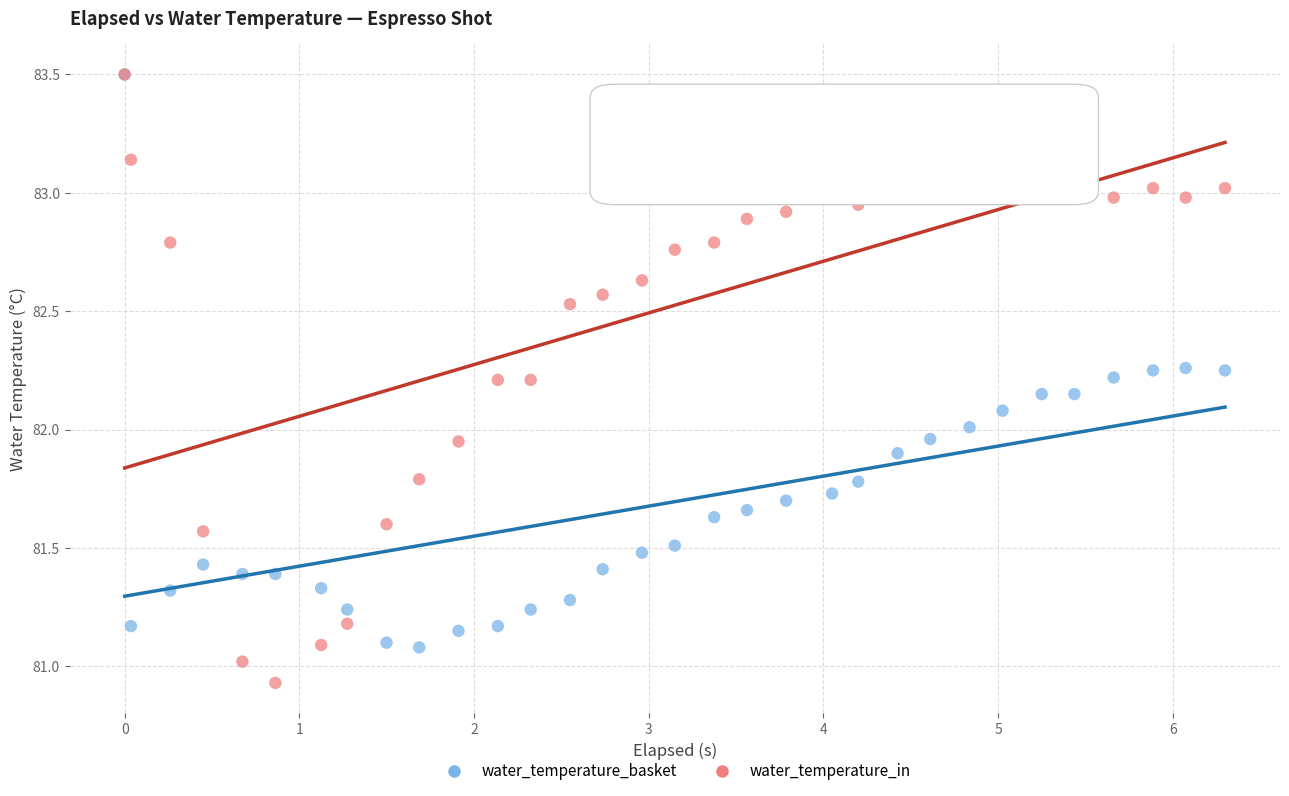

Which series has the largest Y range (max minus min)?

water_temperature_in